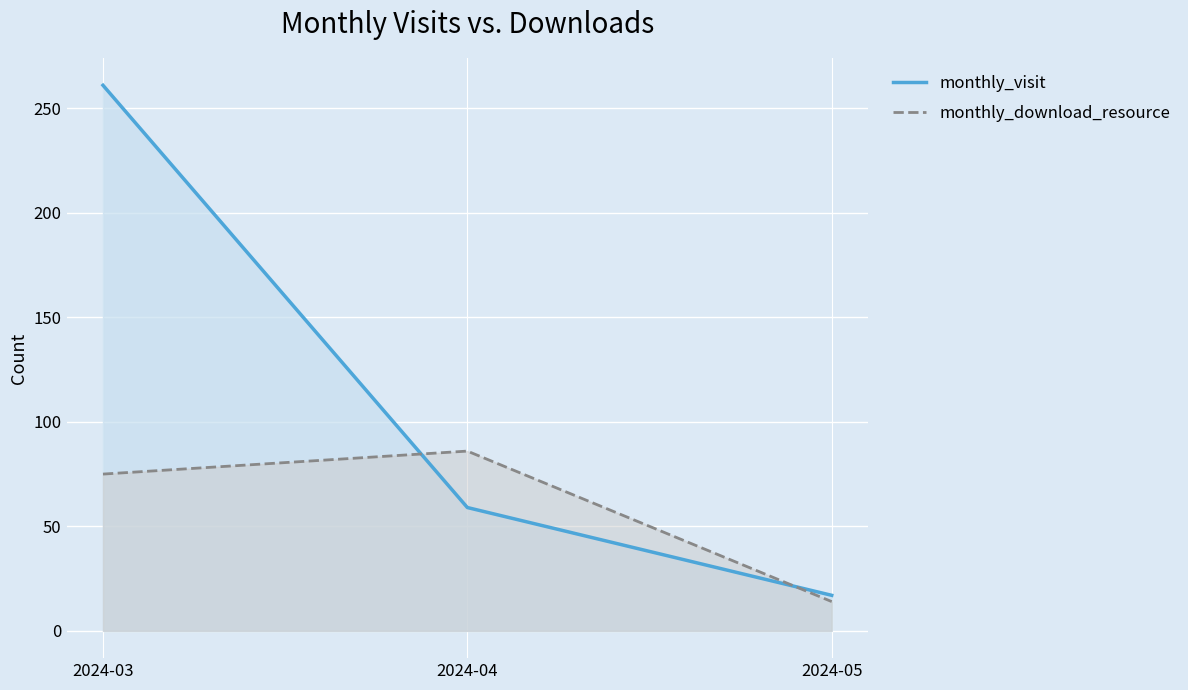

What is the approximate value of monthly_visit at 2024-03, to the nearest 10?

260